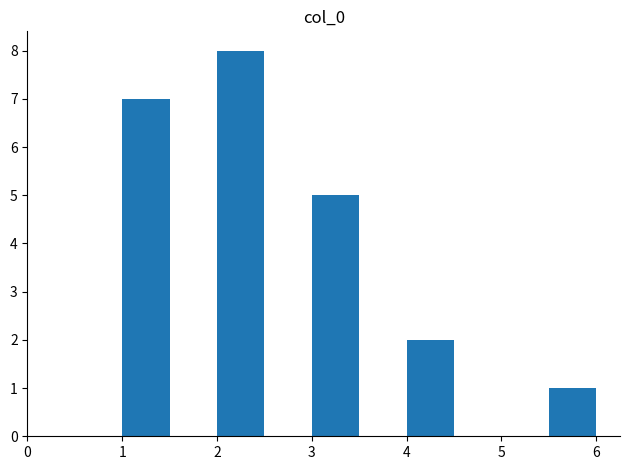

How tall is the bar that spans 4.0 to 4.5 on the x-axis? The values are not printed on the chart, so give them approximately, as read against the axis.

2